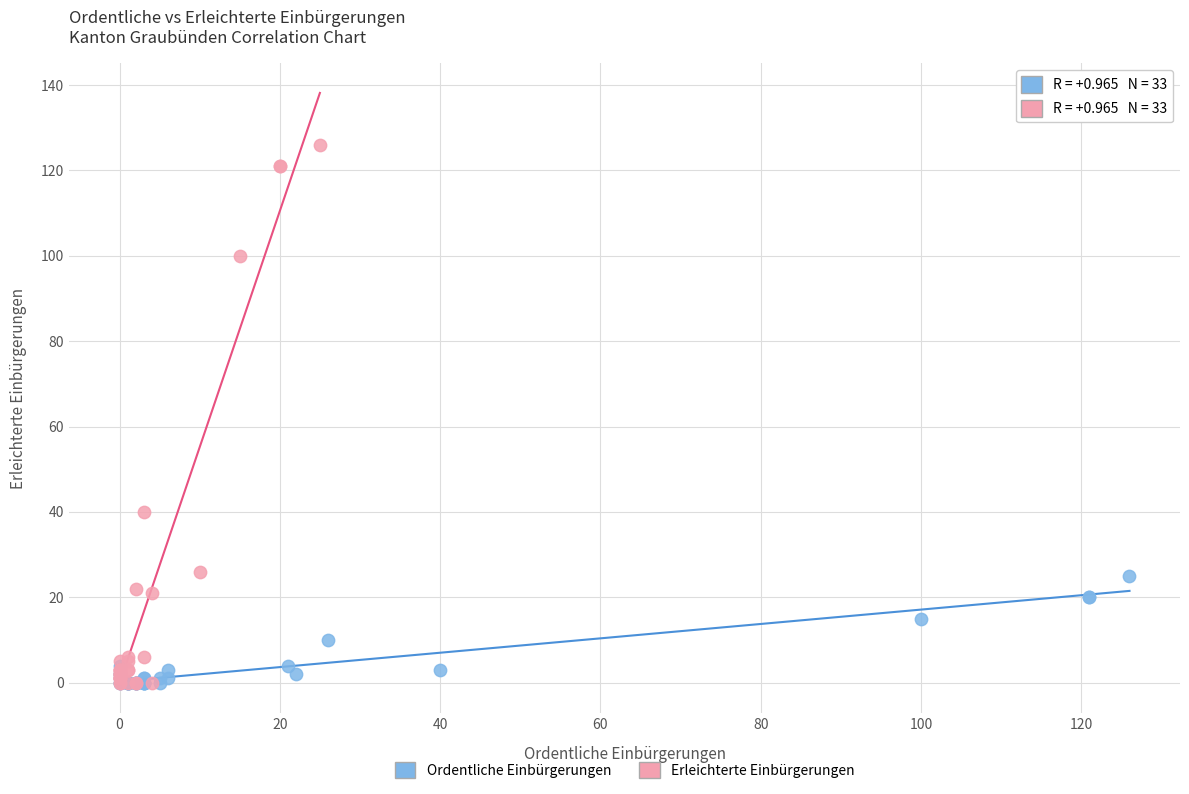

Which series has the largest Y range (max minus min)?

Erleichterte Einbürgerungen